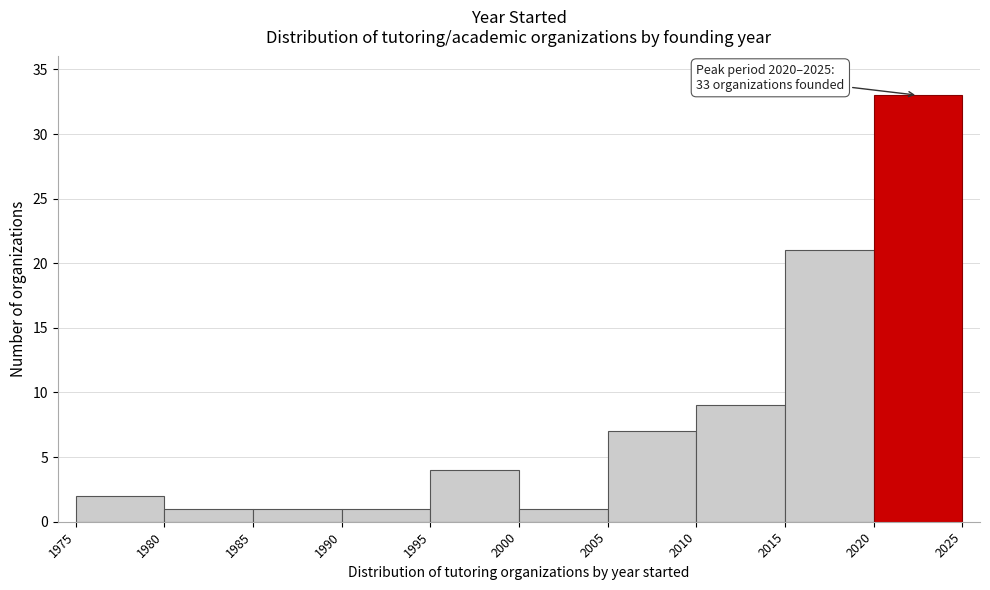

Over which range of the x-axis is the bar tallest?

2020 to 2025